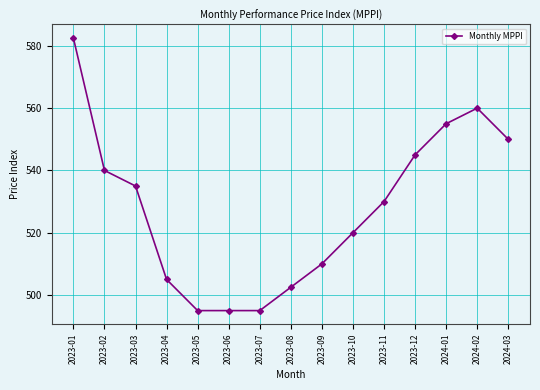

What is the greatest value displayed?

582.5